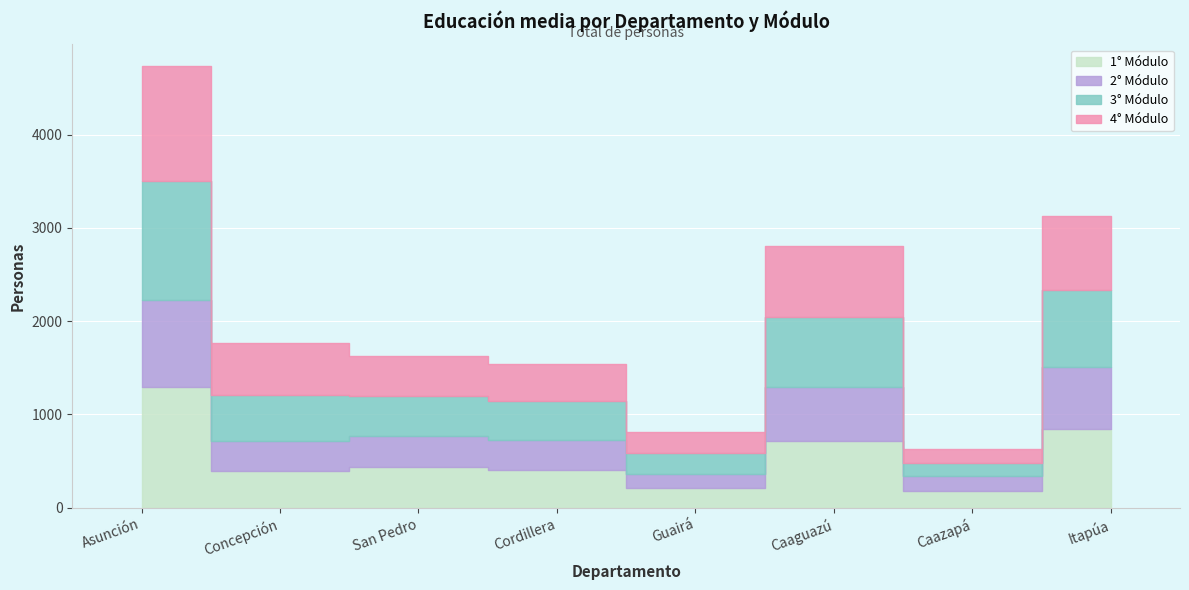

What are all the series names shown in the legend?

1° Módulo, 2° Módulo, 3° Módulo, 4° Módulo